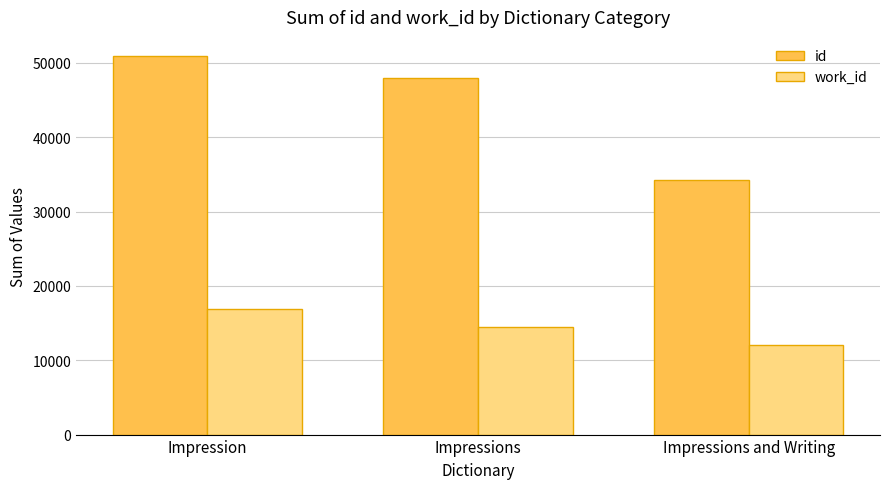

How many bars are there in each group?

2